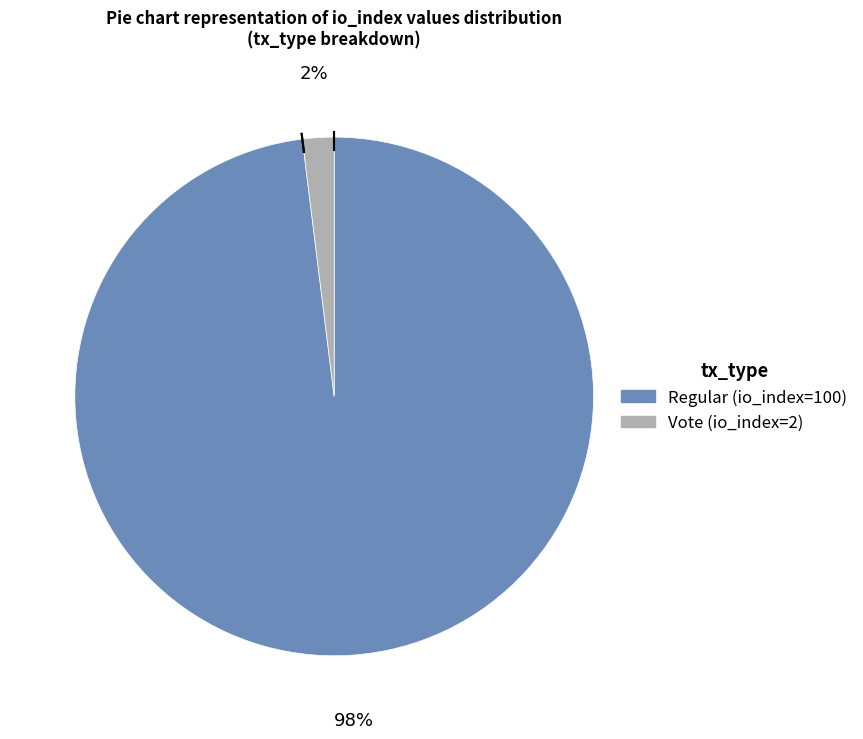

How many segments does this pie chart have?

2